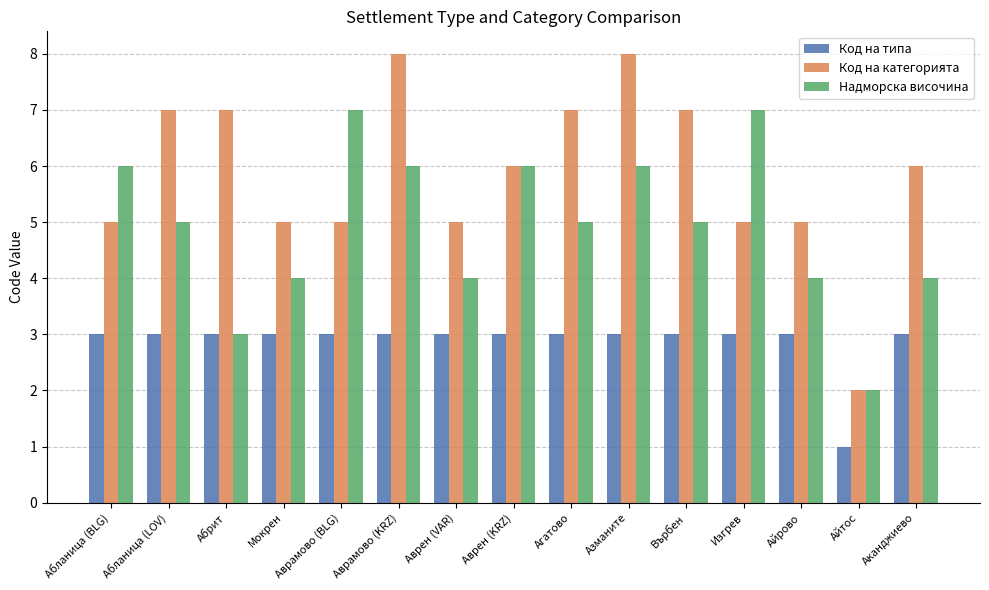

What is the difference between the Надморска височина values at Аврамово (KRZ) and Аврамово (BLG)?

1